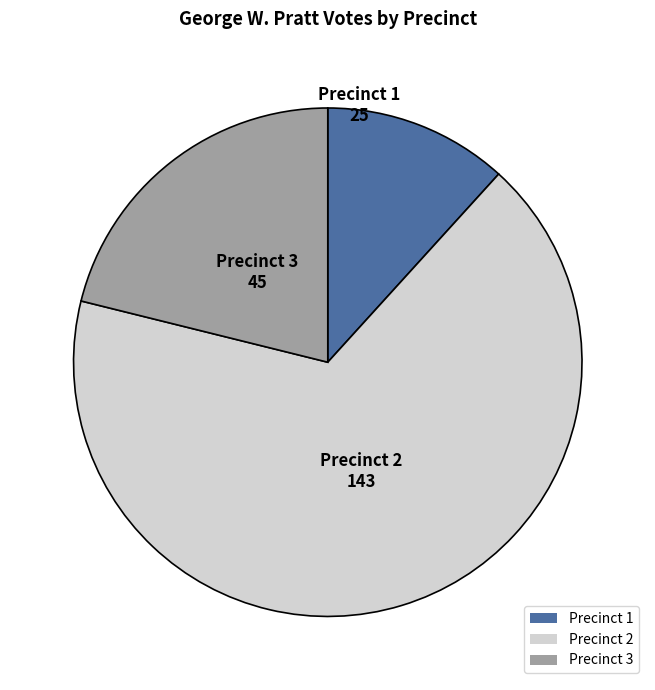

Do Precinct 2 and Precinct 1 together represent more than half of the pie?

Yes